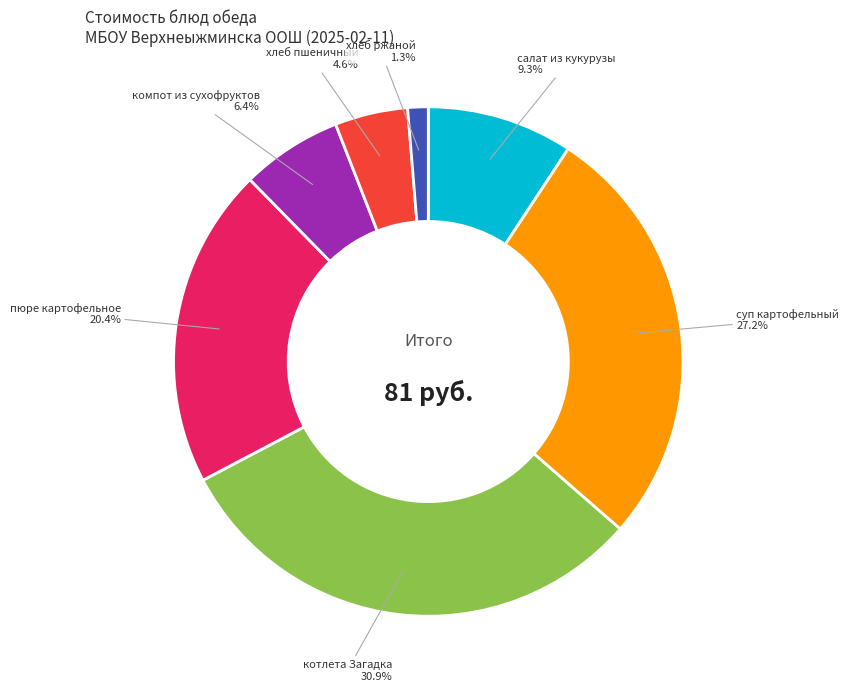

Does any single category account for the majority?

No